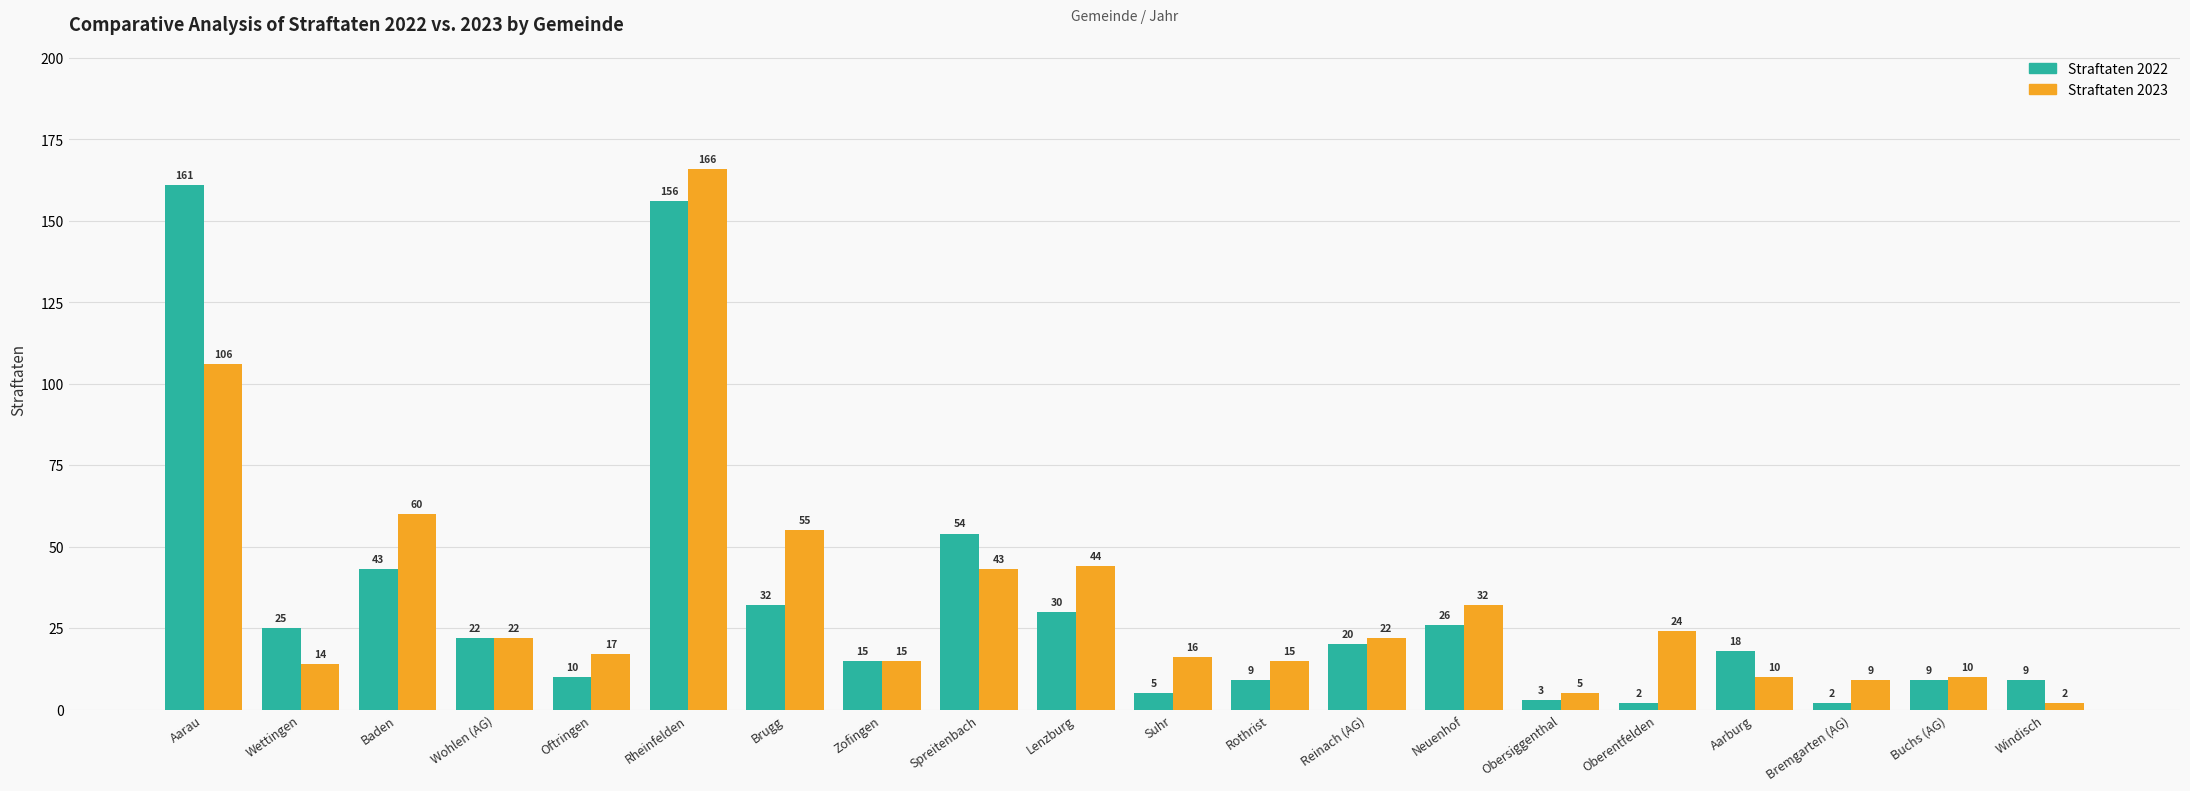

Reading right to left, list all the values displayed in this chart.

Straftaten 2022: Windisch=9	Buchs (AG)=9	Bremgarten (AG)=2	Aarburg=18	Oberentfelden=2	Obersiggenthal=3	Neuenhof=26	Reinach (AG)=20	Rothrist=9	Suhr=5	Lenzburg=30	Spreitenbach=54	Zofingen=15	Brugg=32	Rheinfelden=156	Oftringen=10	Wohlen (AG)=22	Baden=43	Wettingen=25	Aarau=161
Straftaten 2023: Windisch=2	Buchs (AG)=10	Bremgarten (AG)=9	Aarburg=10	Oberentfelden=24	Obersiggenthal=5	Neuenhof=32	Reinach (AG)=22	Rothrist=15	Suhr=16	Lenzburg=44	Spreitenbach=43	Zofingen=15	Brugg=55	Rheinfelden=166	Oftringen=17	Wohlen (AG)=22	Baden=60	Wettingen=14	Aarau=106